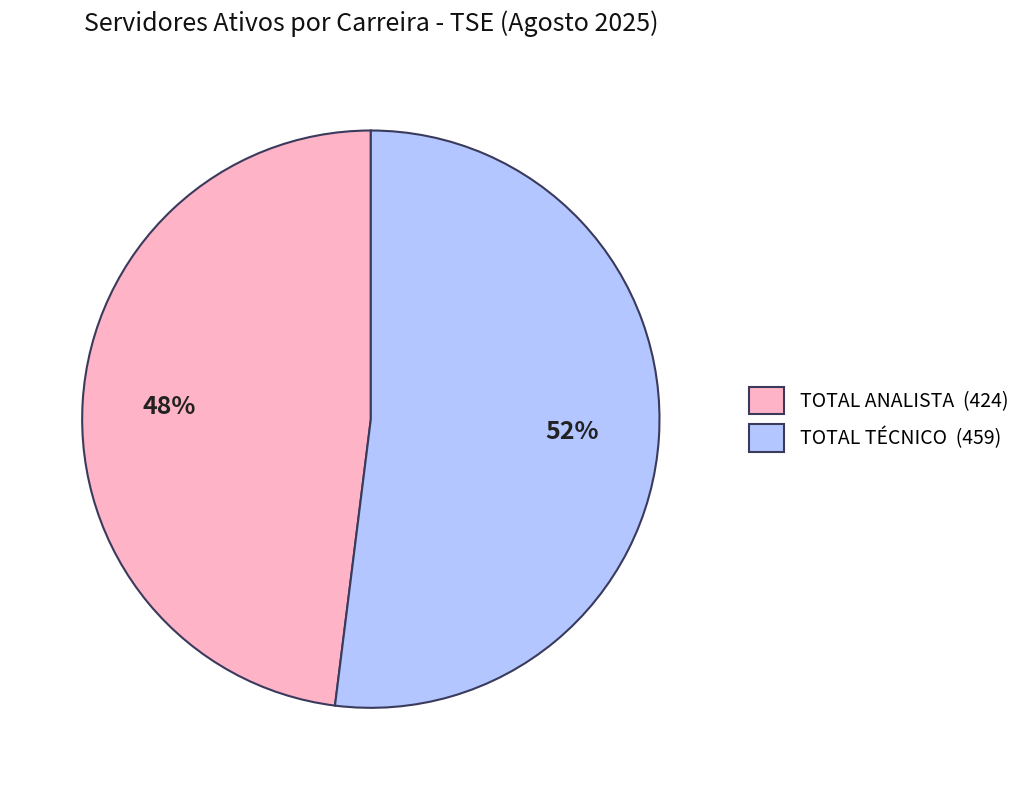

The TOTAL TÉCNICO slice represents 46% of the pie. True or false?

False